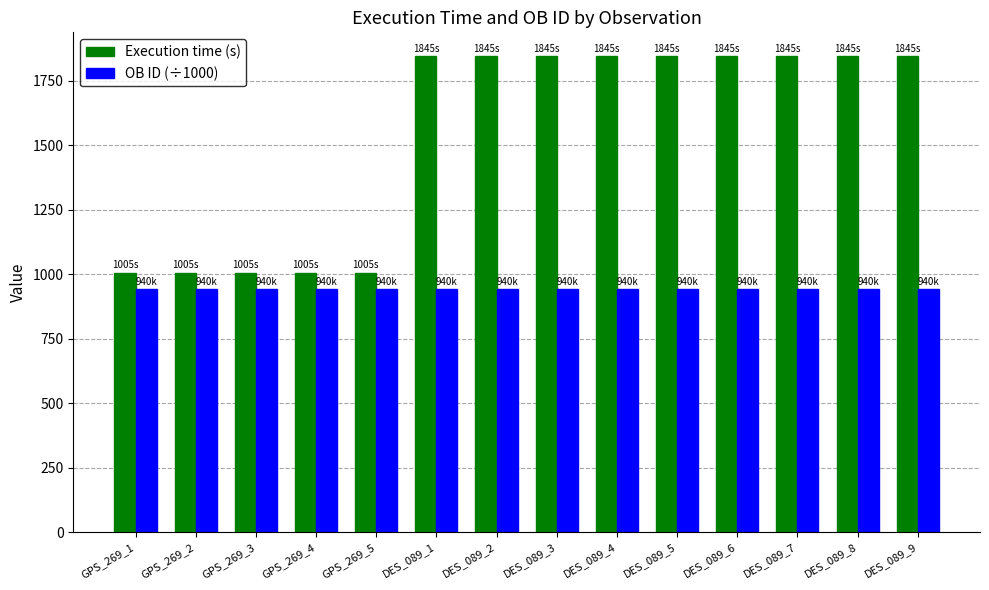

What is the difference between the Execution time (s) values at GPS_269_1 and DES_089_2?

840.0